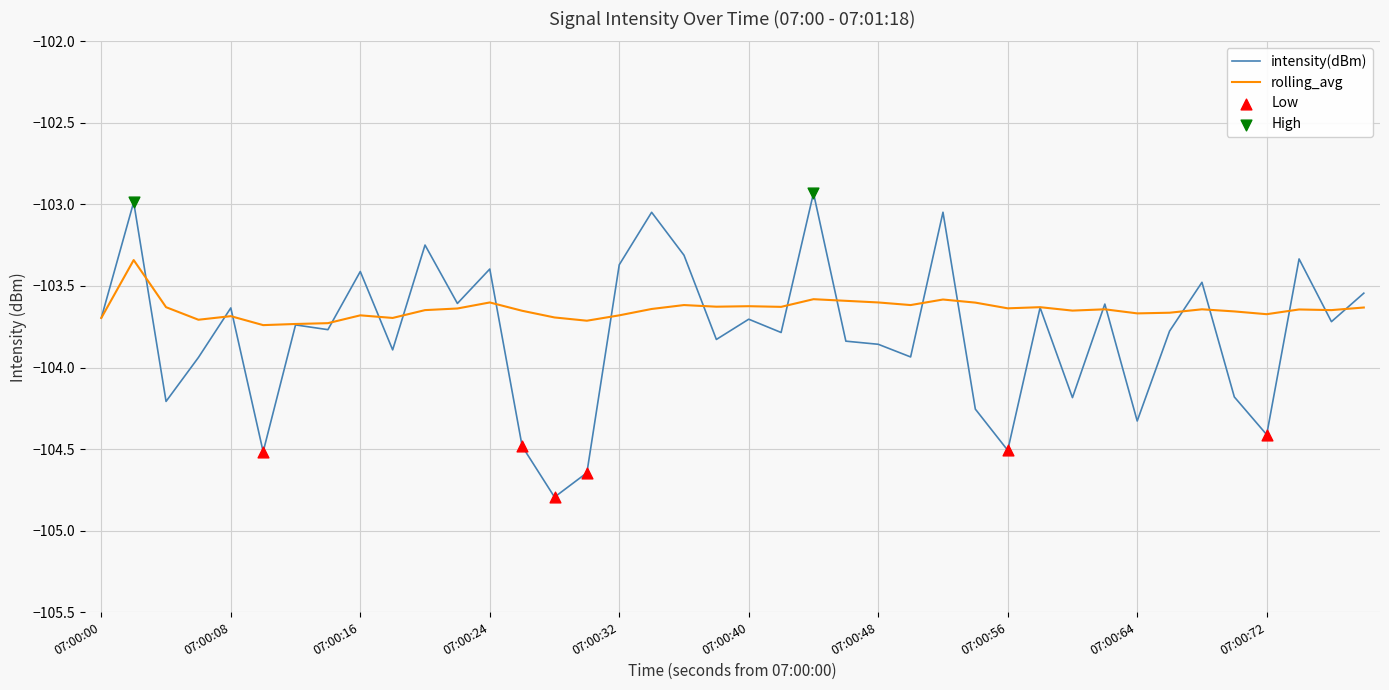

Which series has the largest total across all categories?

rolling_avg